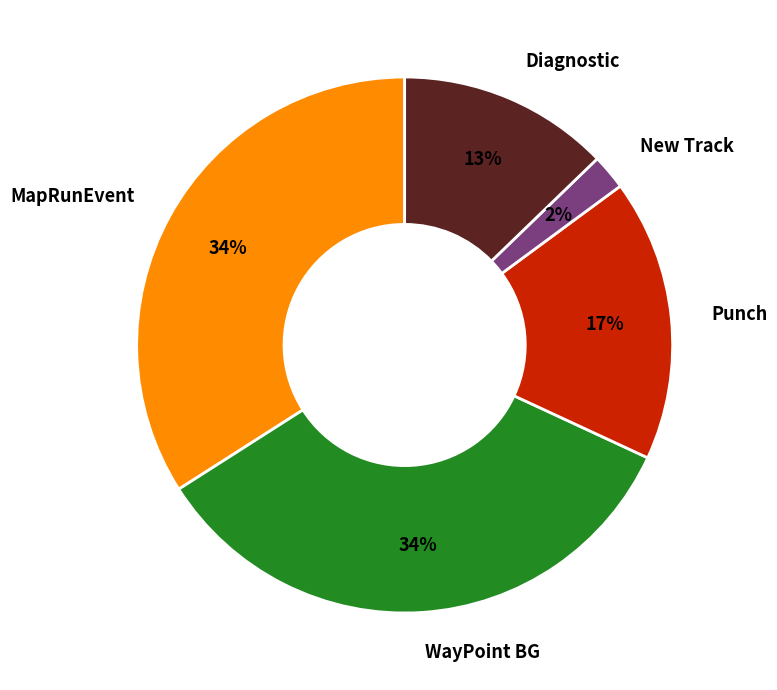

How many segments does this pie chart have?

5